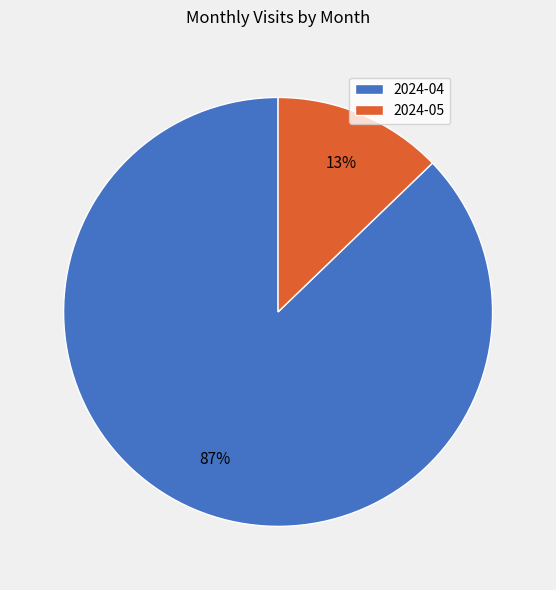

To the nearest percent, what is the combined percentage of 2024-04 and 2024-05?

100%